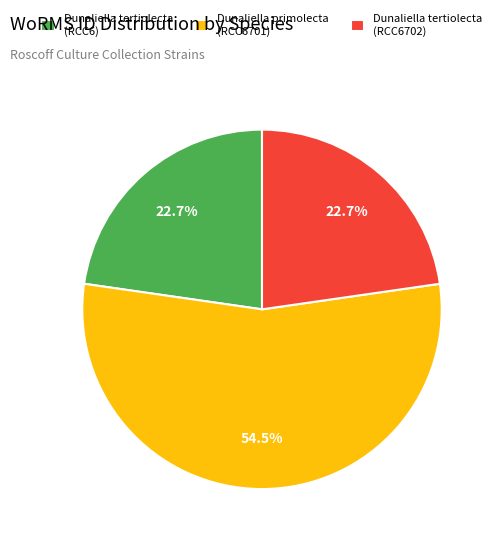

Is the sum of Dunaliella primolecta (RCC6701) and Dunaliella tertiolecta (RCC6) greater than half?

Yes